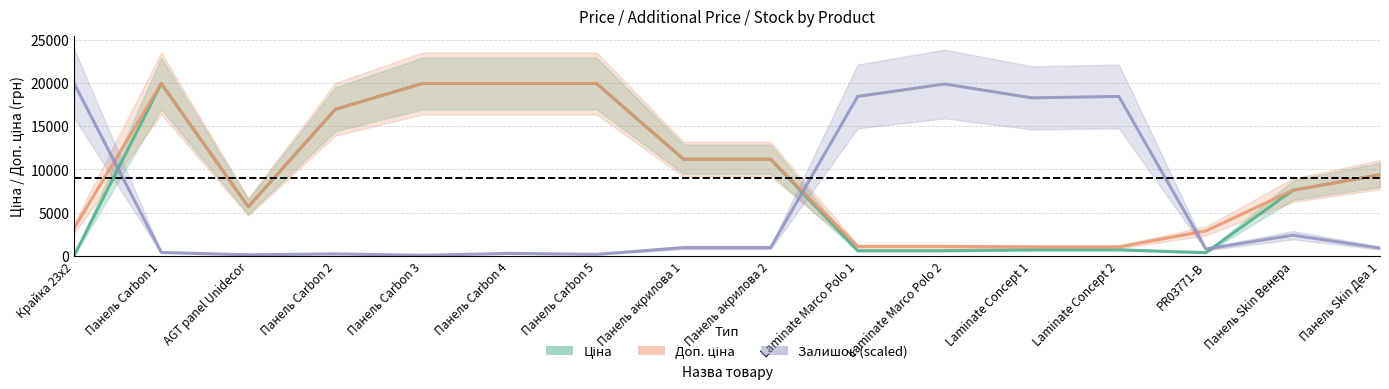

How many values in the Залишок (scaled) series exceed 942?

8